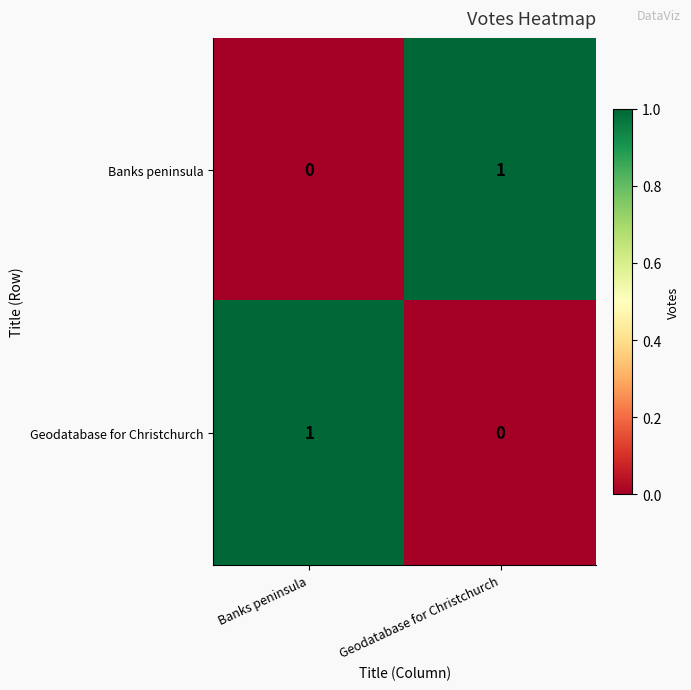

Rank the series at Banks peninsula from highest to lowest value.

Geodatabase for Christchurch, Banks peninsula